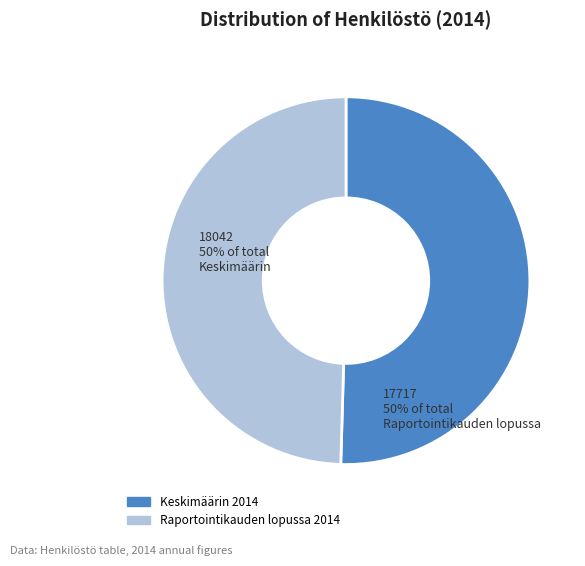

Do Keskimäärin 2014 and Raportointikauden lopussa 2014 together represent more than half of the pie?

Yes